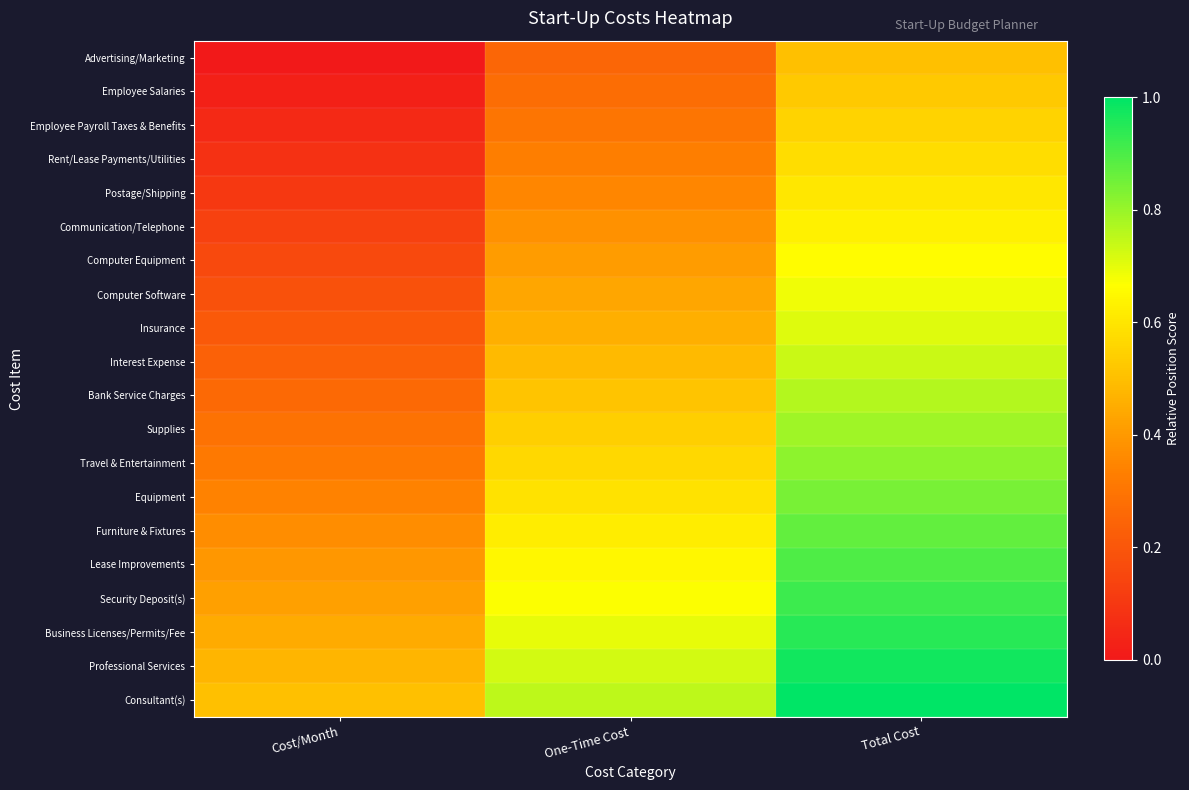

Which series has the largest total across all categories?

Consultant(s)